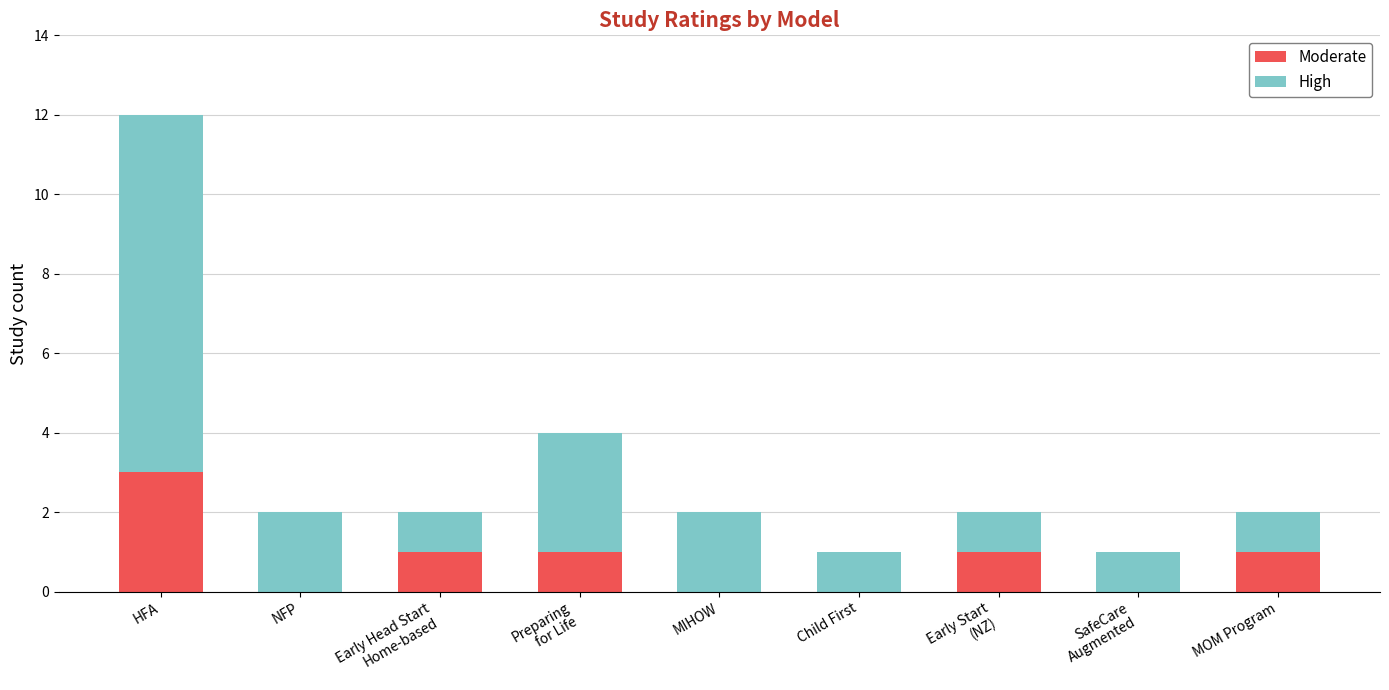

At which category is the sum across all series the highest?

HFA